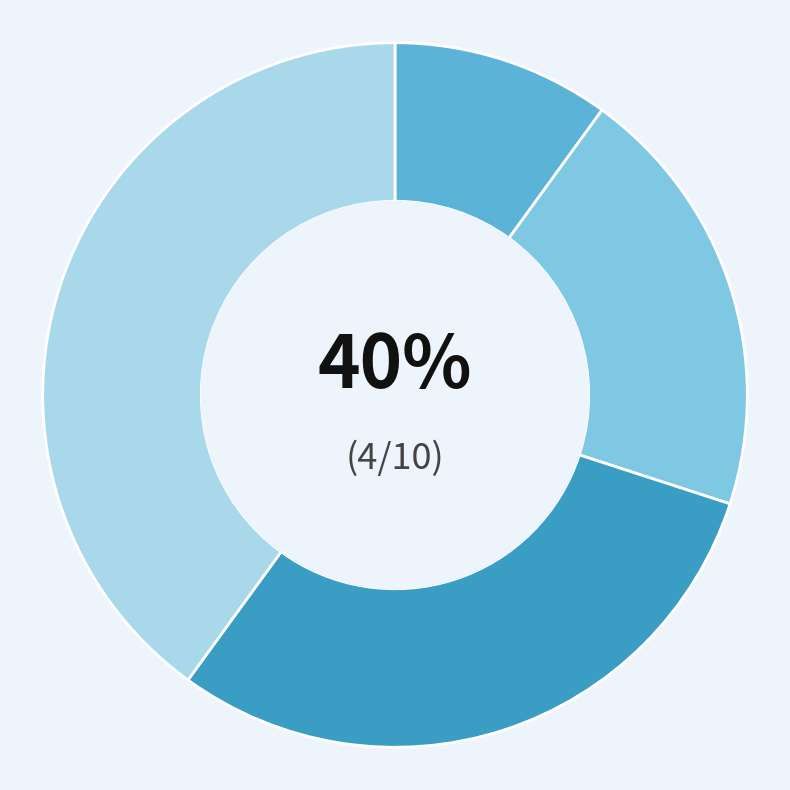

Between Спеціаліст першої категорії and Спеціаліст, which is larger?

Спеціаліст першої категорії